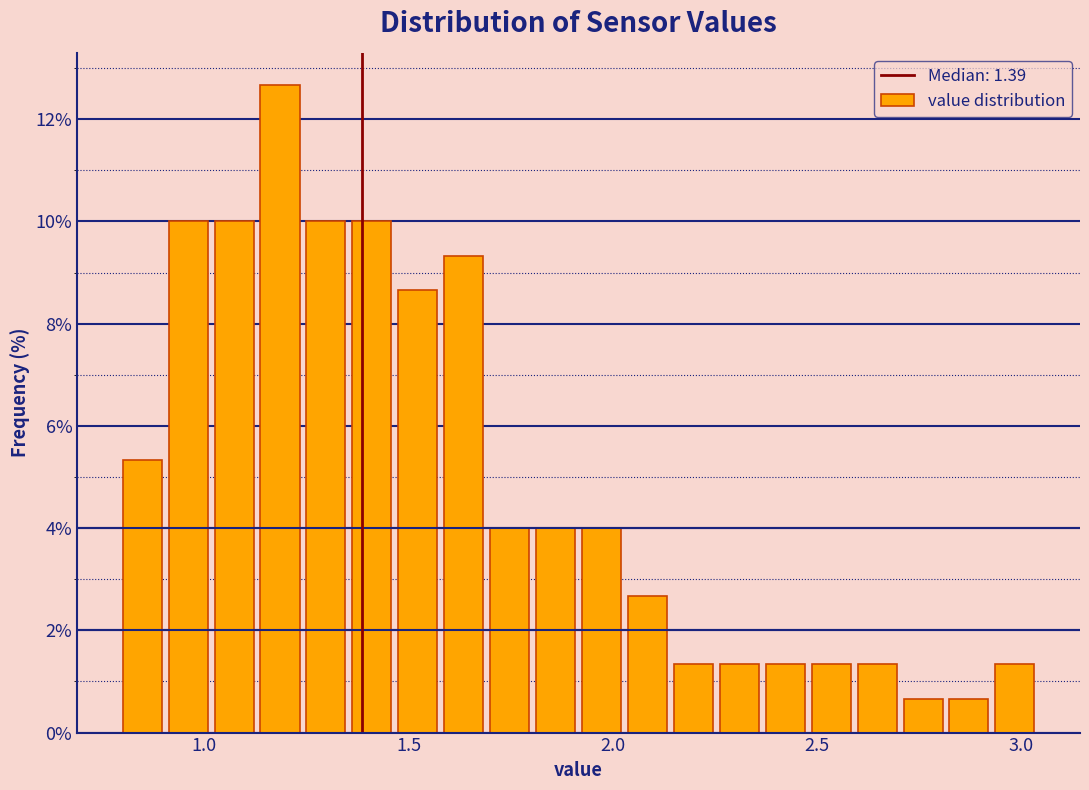

Read against the x-axis, roughly where is the centre of the tallest bar?

1.20